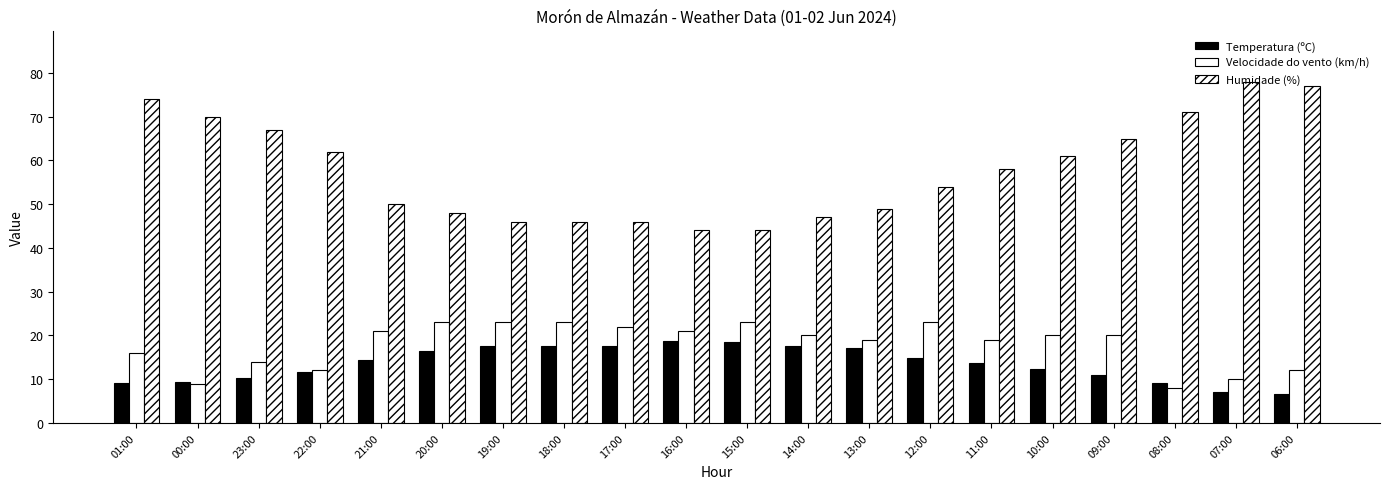

Count the number of categories in the chart.

20